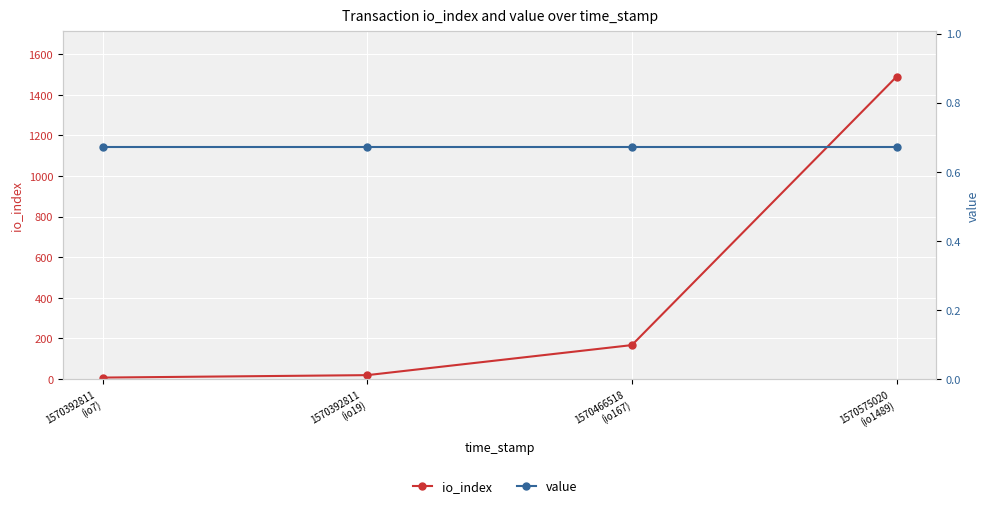

Which series changed the most between 1570392811
(io7) and 1570392811
(io19)?

io_index